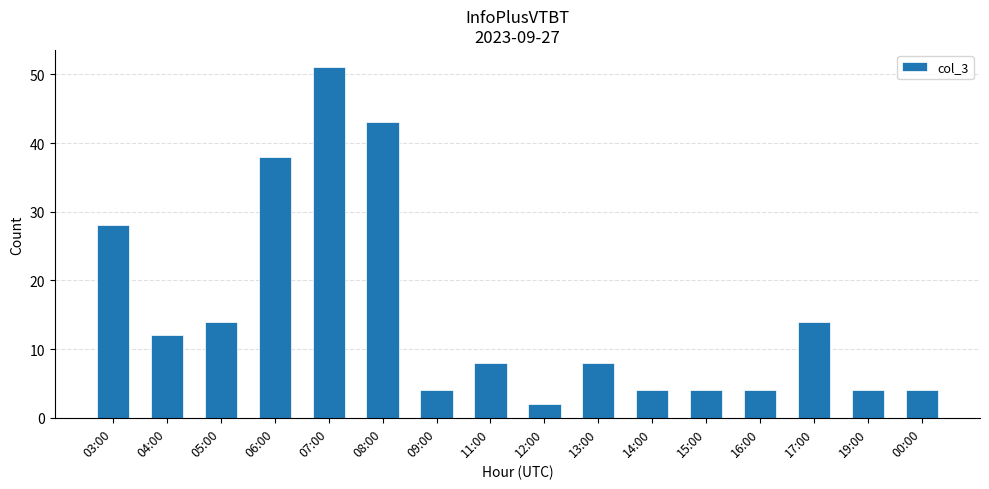

What is the value of the 13th bar from the left?

4